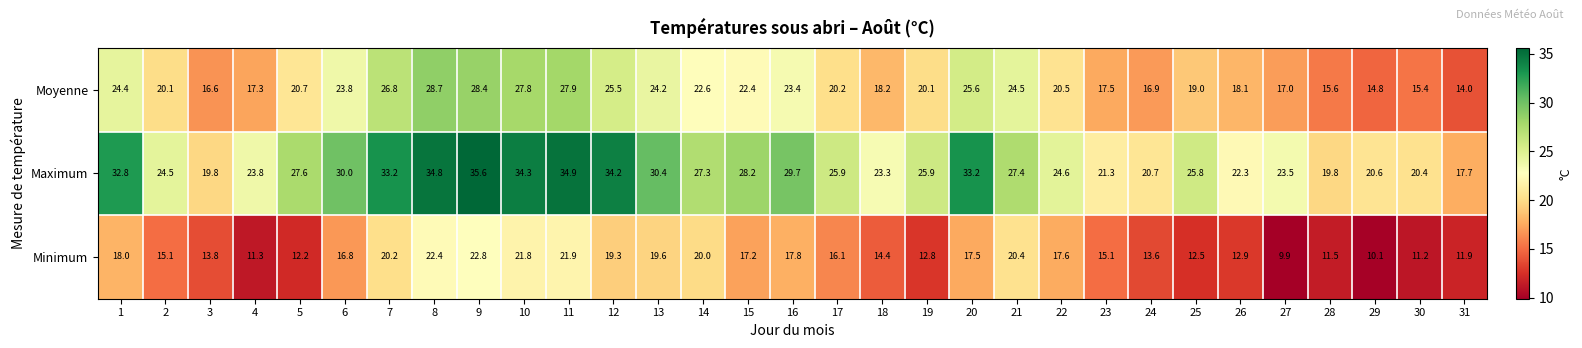

Which series has the largest total across all categories?

Maximum